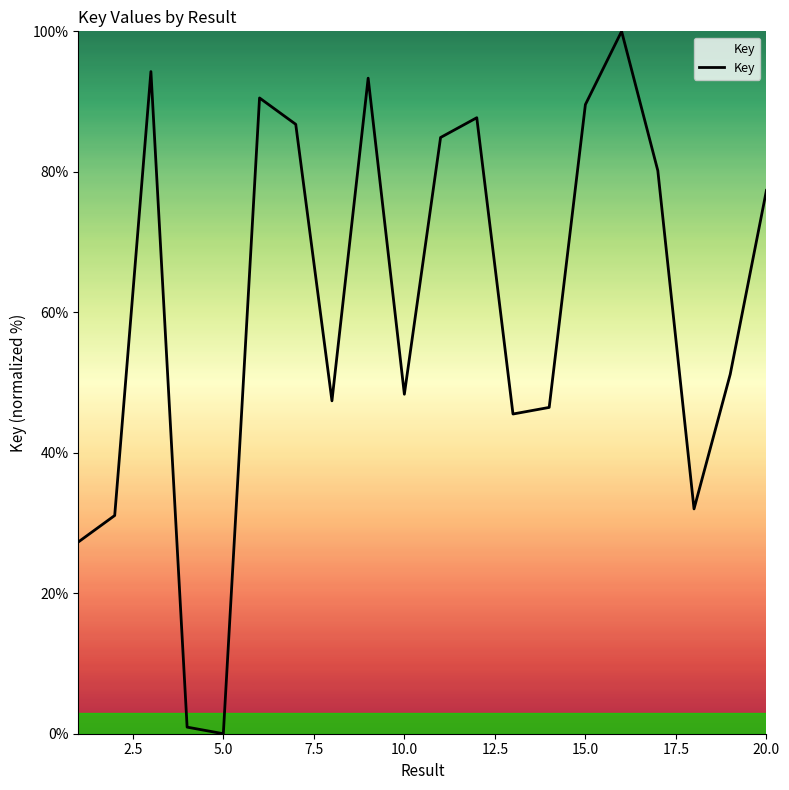

Is this an area chart (filled region under the line)?

Yes